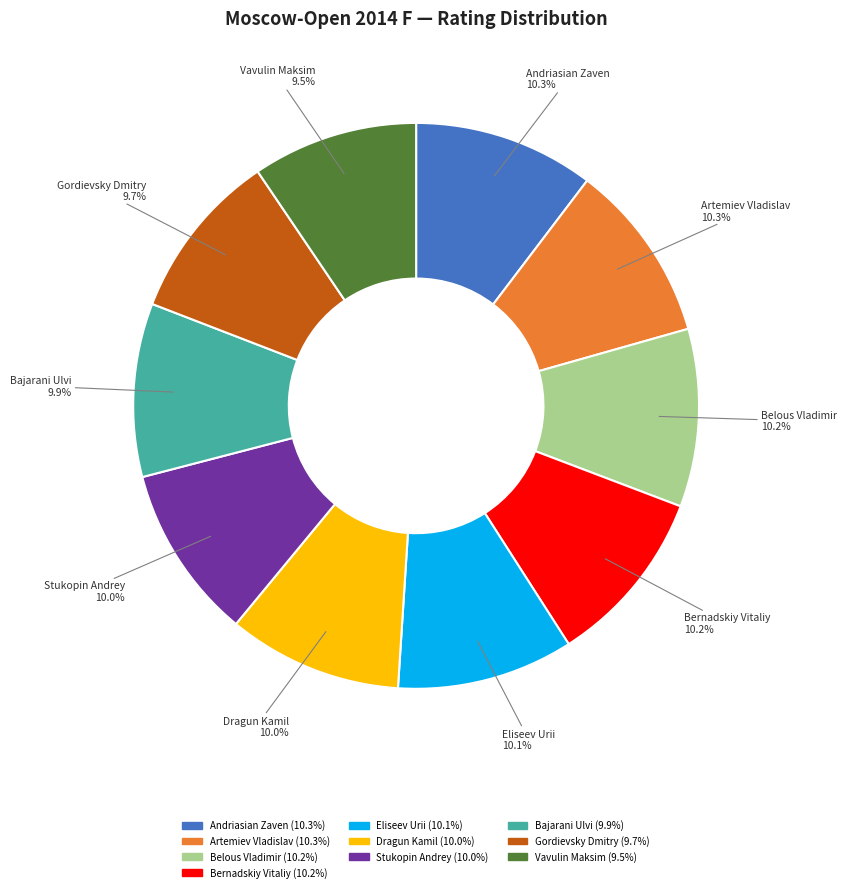

Is there a majority slice in this chart?

No